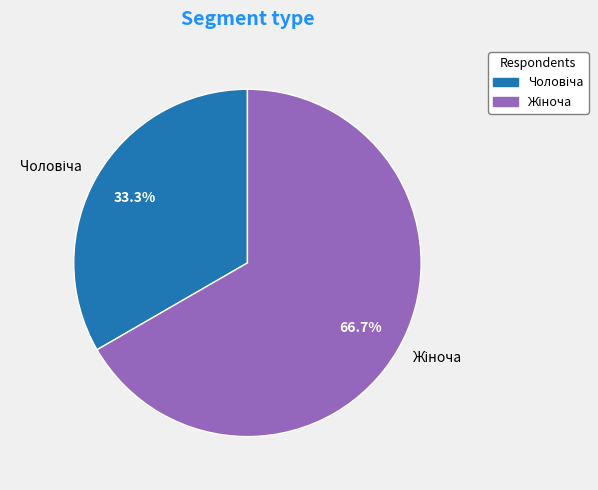

Does any single category account for the majority?

Yes